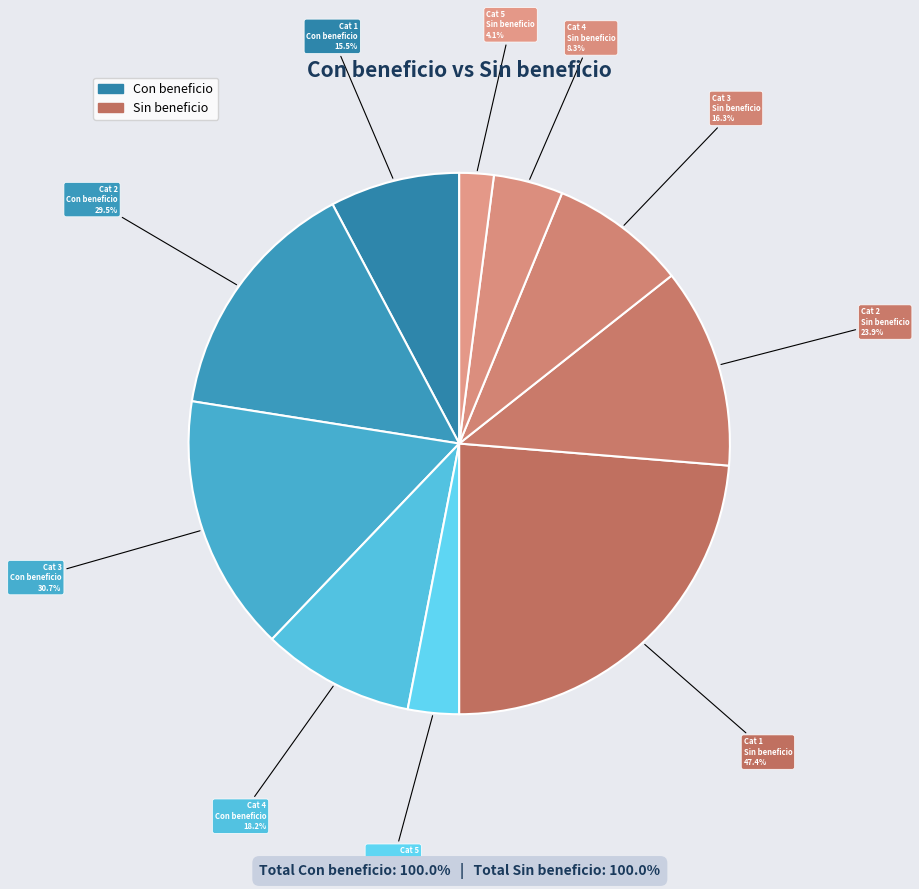

To the nearest percent, what is the combined percentage of 2 and 4?

48%